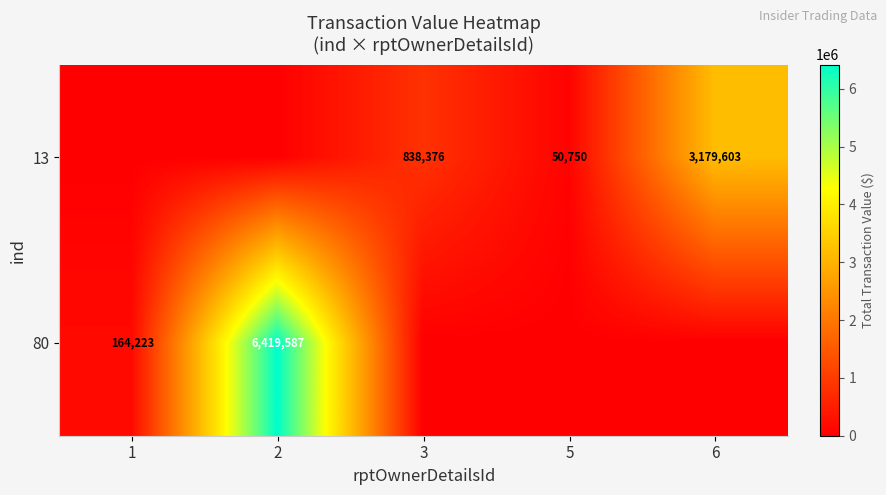

Is it true that 80 equals 6419587 at 2?

True